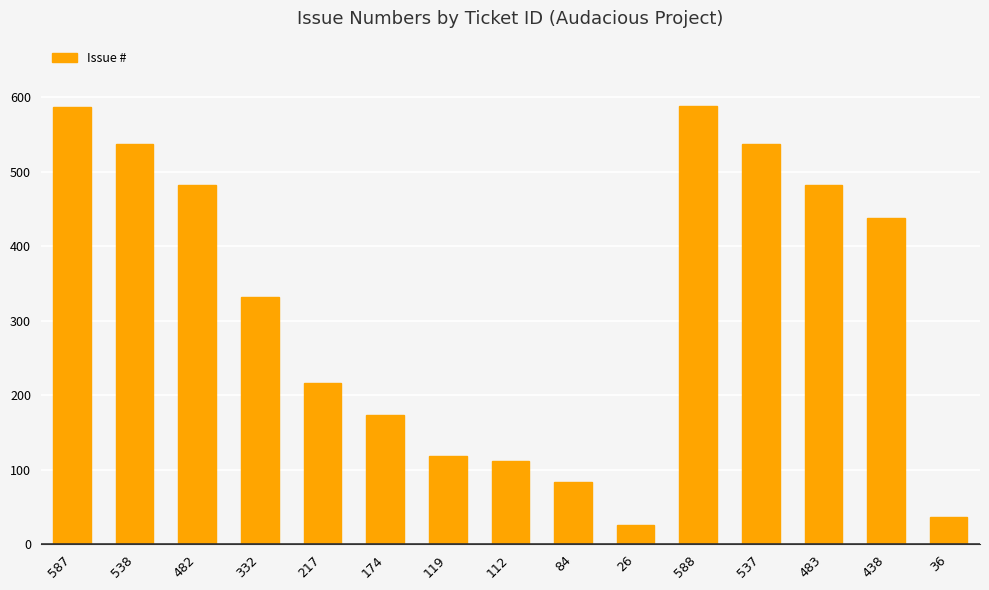

Count the number of data series in this chart.

1